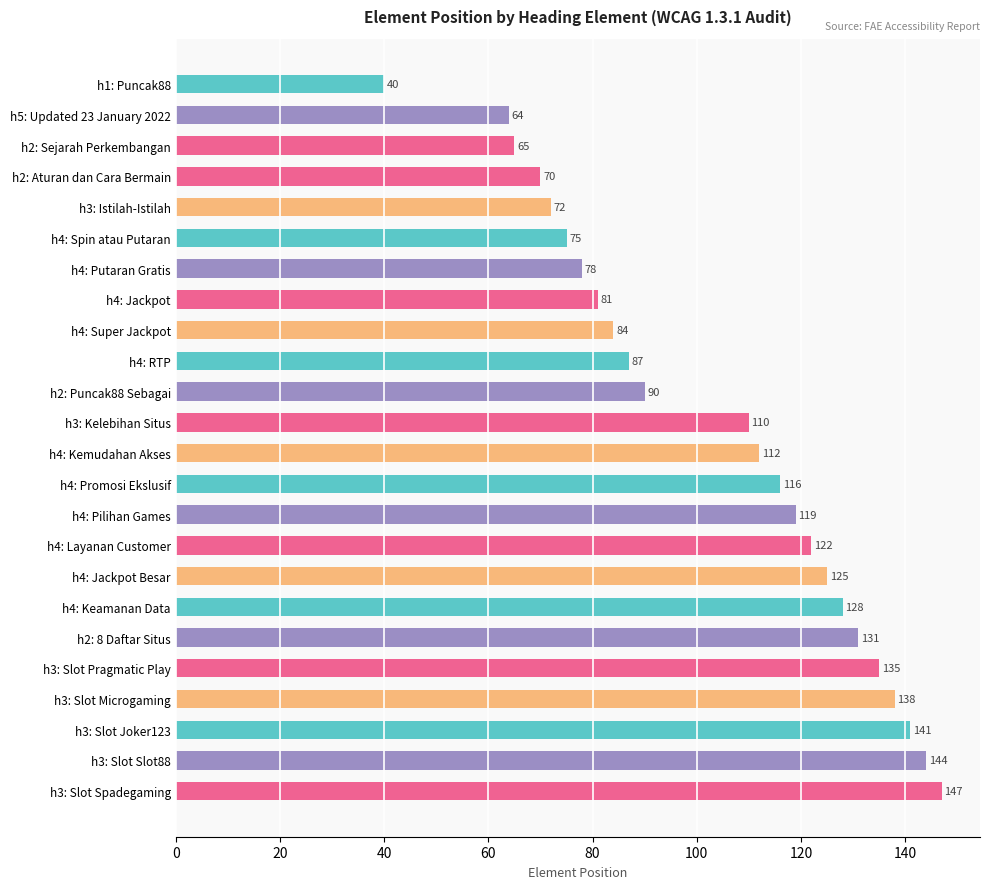

Approximately how many times larger is the value at h4: Putaran Gratis compared to h3: Kelebihan Situs?

0.7